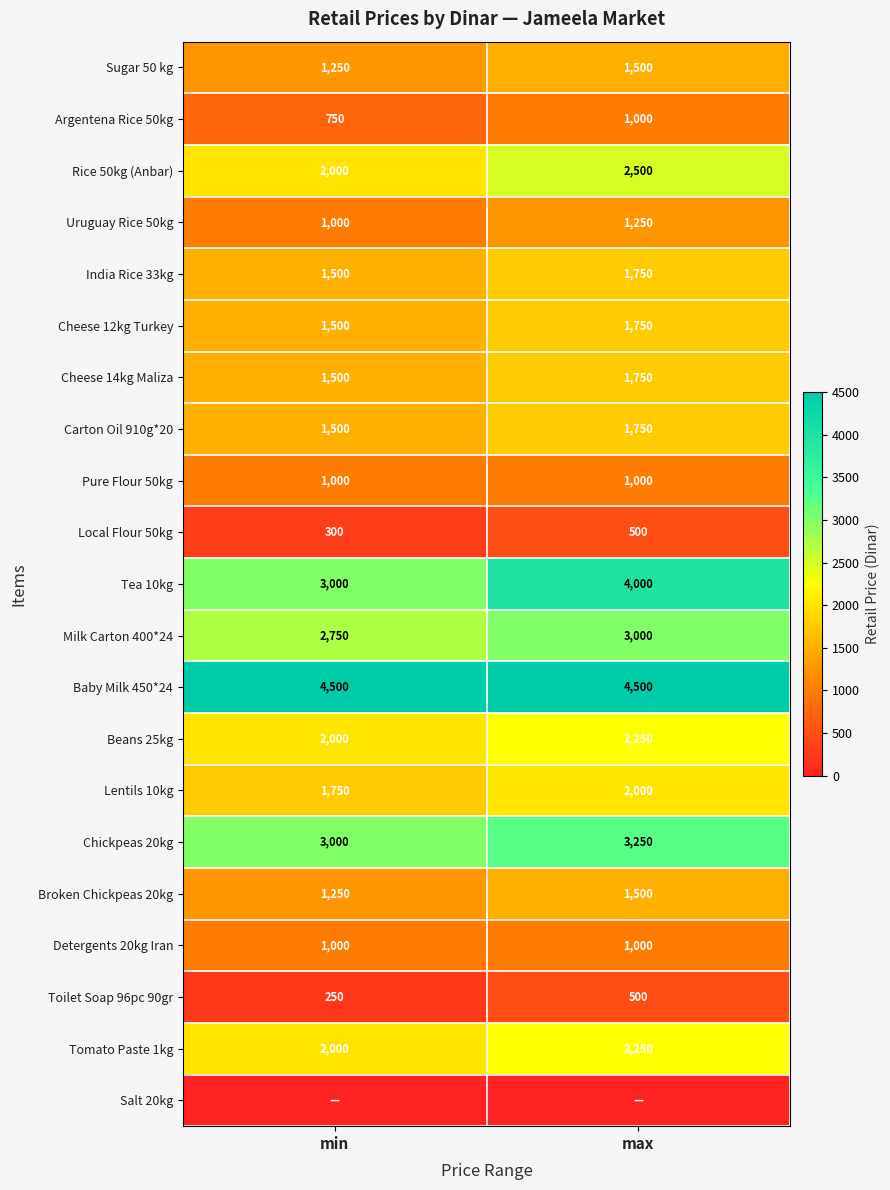

Where is Beans 25kg nearest to the value 2125?

min